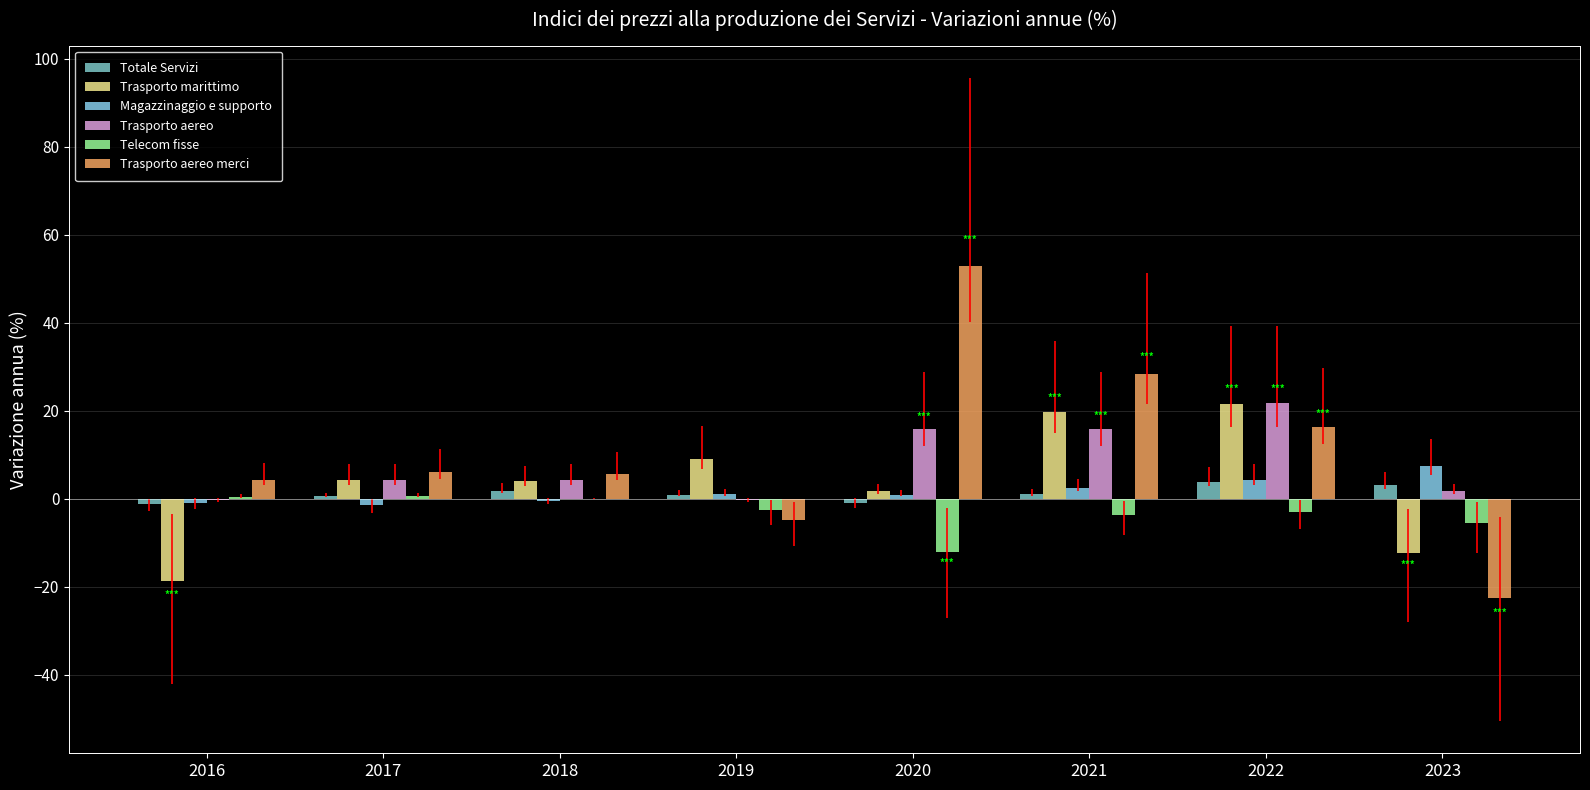

How many groups of bars are there?

8